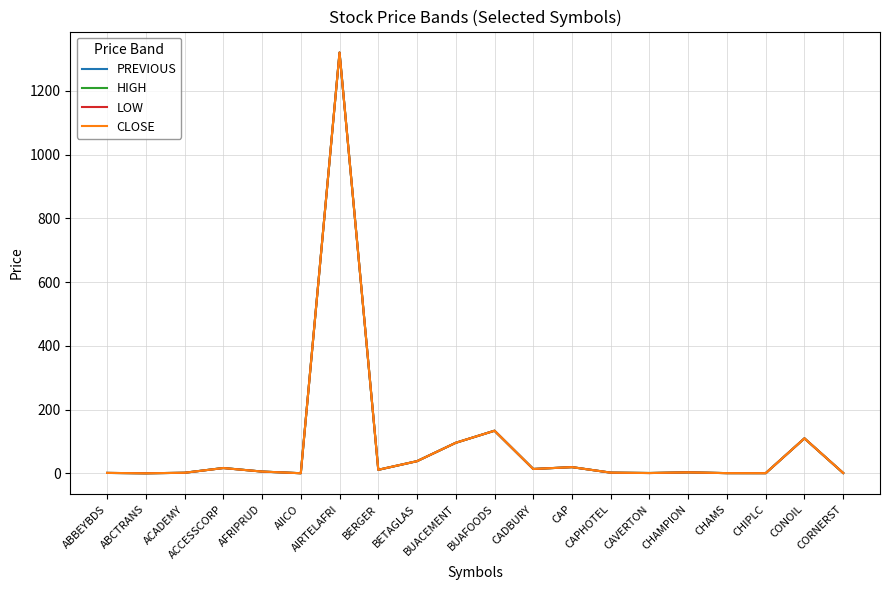

What are all the series names shown in the legend?

PREVIOUS, HIGH, LOW, CLOSE